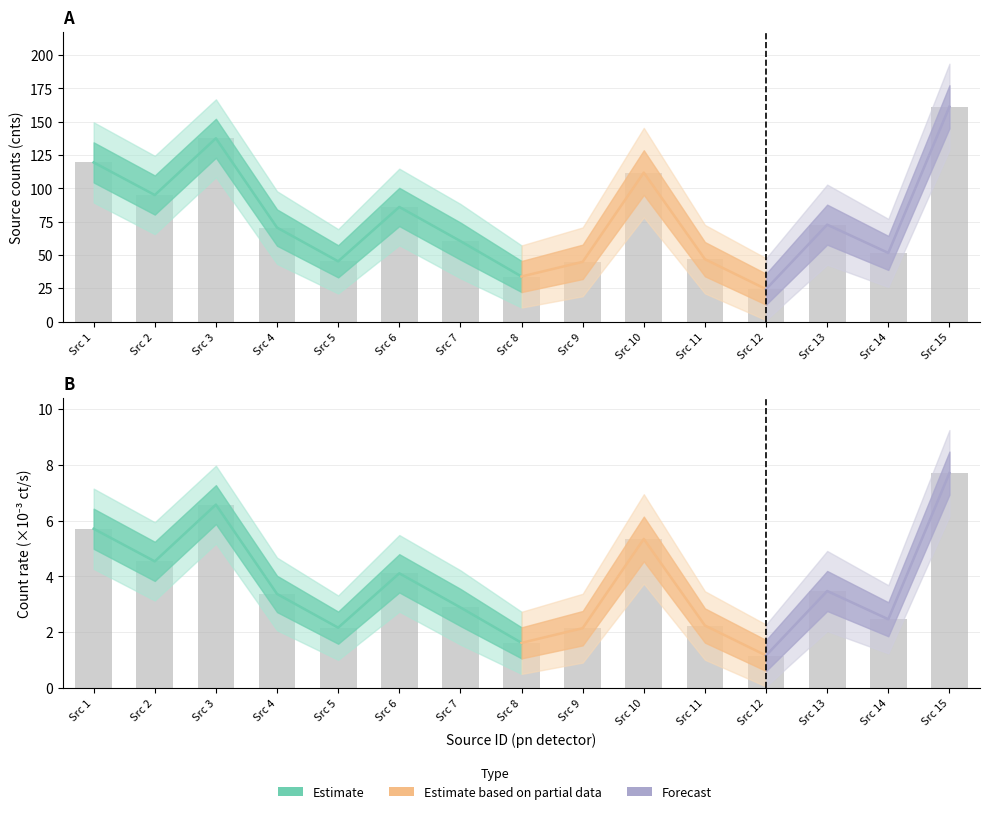

How many values in the rate series are below 3?

7